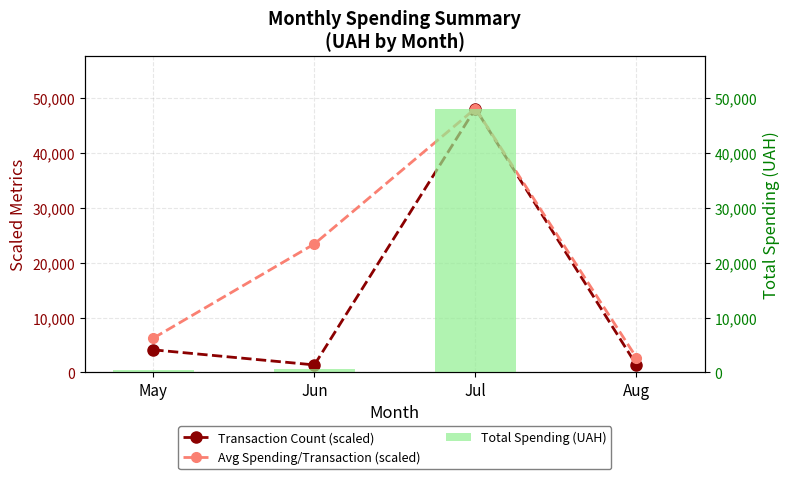

Is it true that Avg Spending/Transaction (scaled) equals 3685.8 at Aug?

False